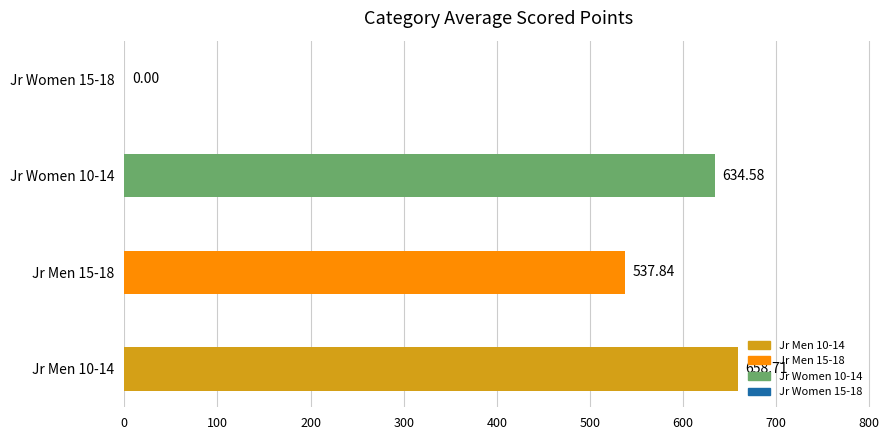

What is the sum of all values?

1831.1